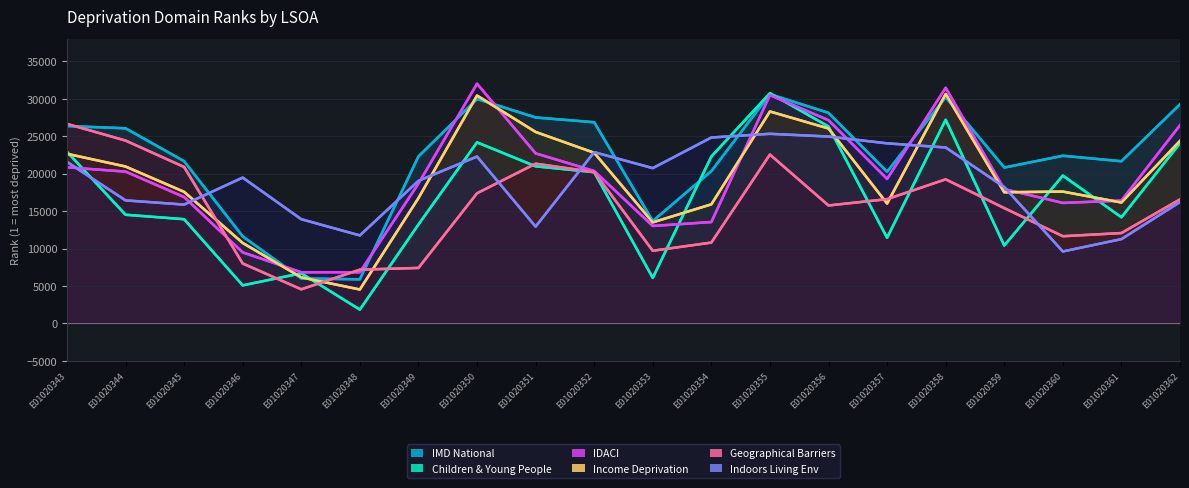

What is the sum of the IDACI (col_45) values at E01020355 and E01020351?

53206